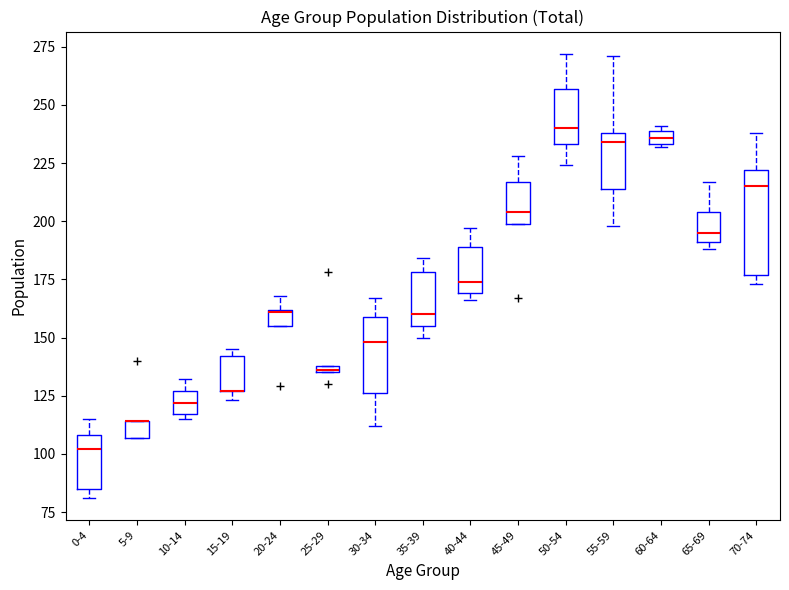

Where does the upper whisker of the box for 70-74 end on the y-axis? The values are not printed on the chart, so give them approximately, as read against the axis.

240